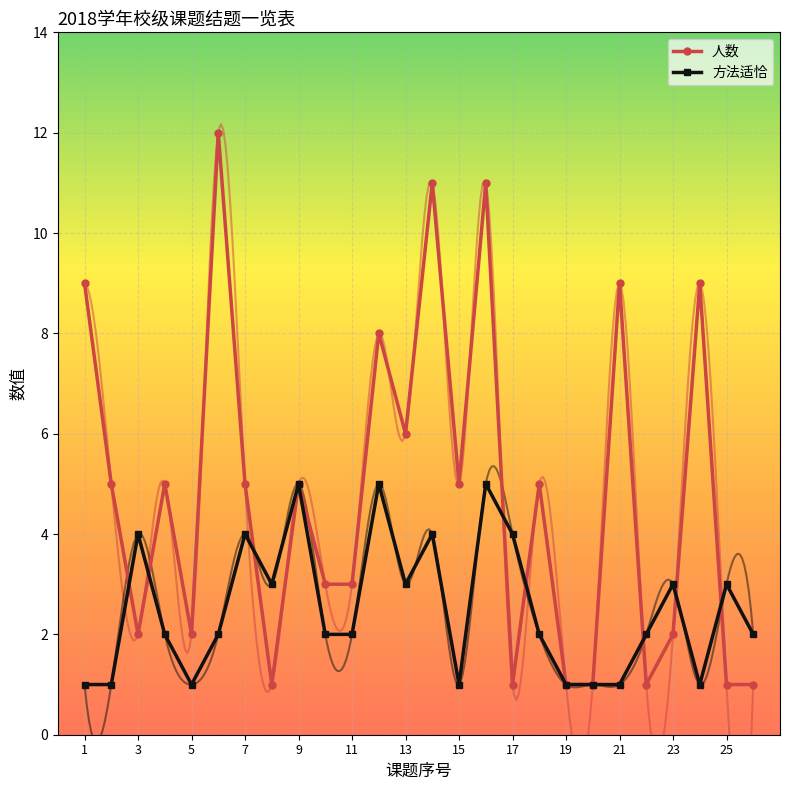

At which label does 人数 first exceed 5?

1